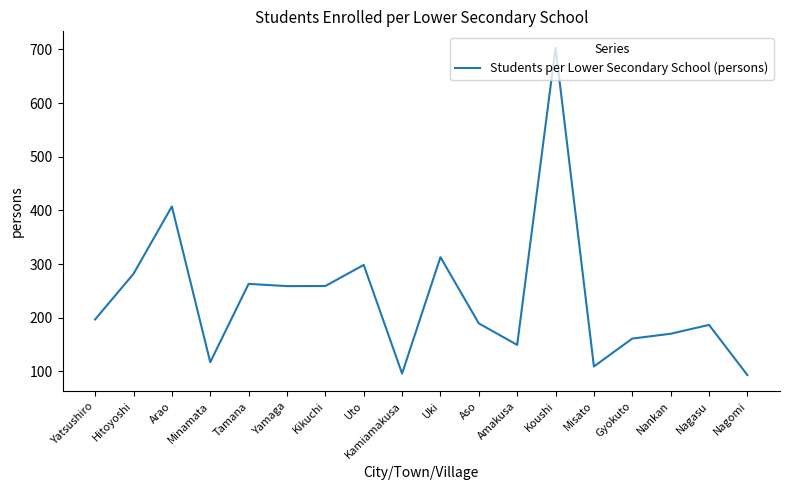

How many series are shown in this chart?

1